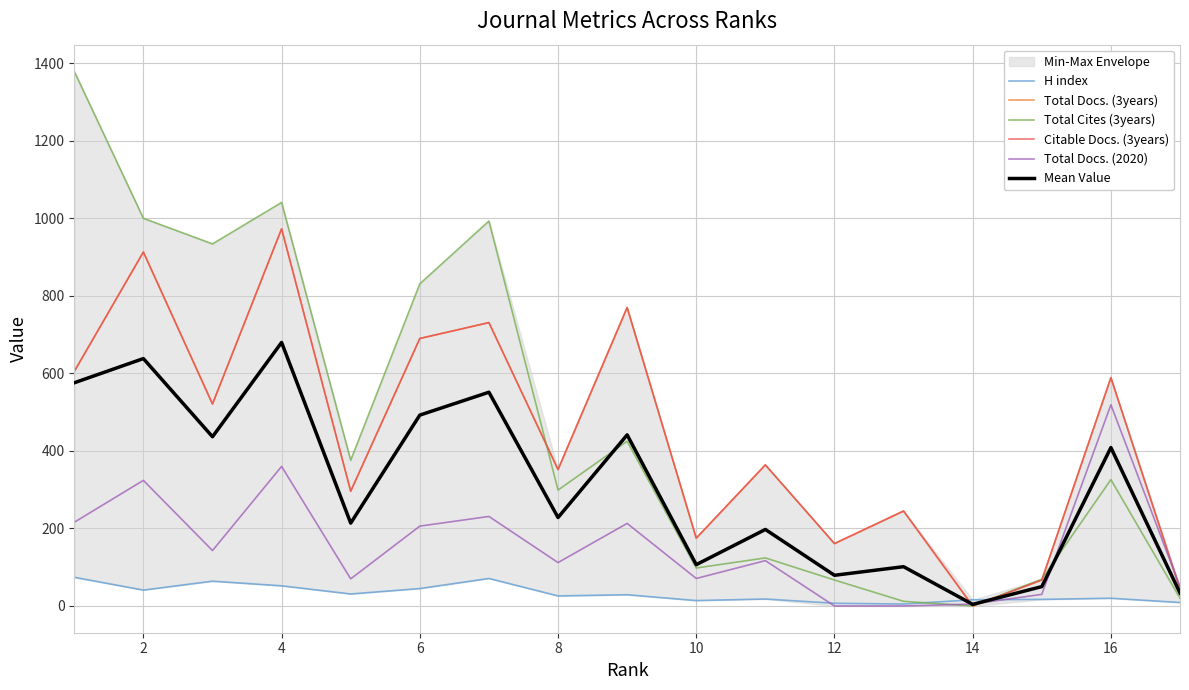

Does the chart have visible grid lines?

Yes